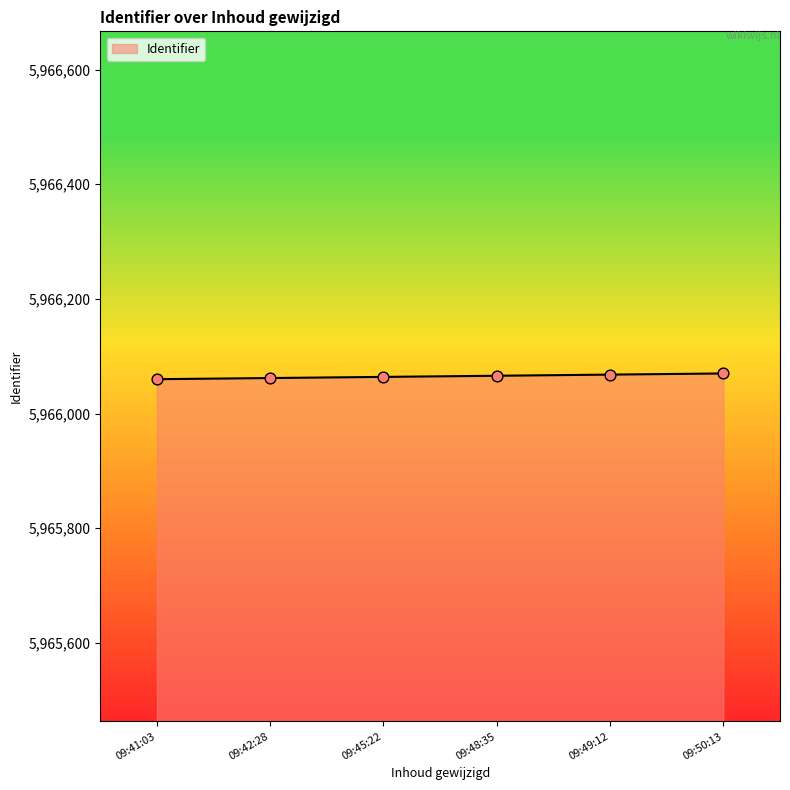

Approximately how many times larger is the value at 09:45:22 compared to 09:42:28?

1.0